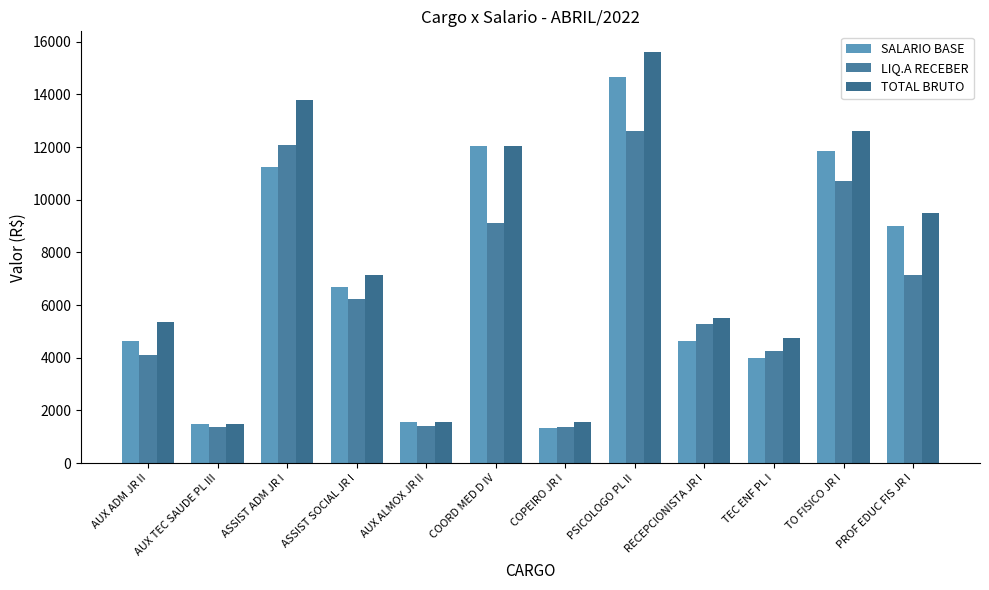

True or false: SALARIO BASE has a value of 1319.5 at COPEIRO JR I.

True